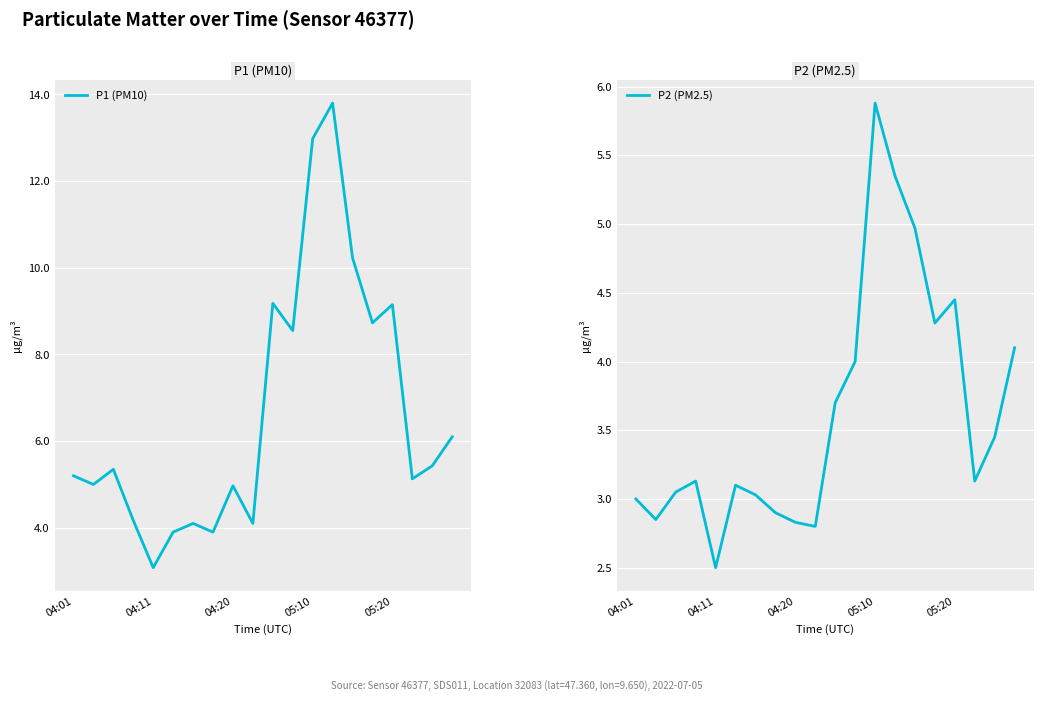

What is the sum of all P1 (PM10) values?

133.1